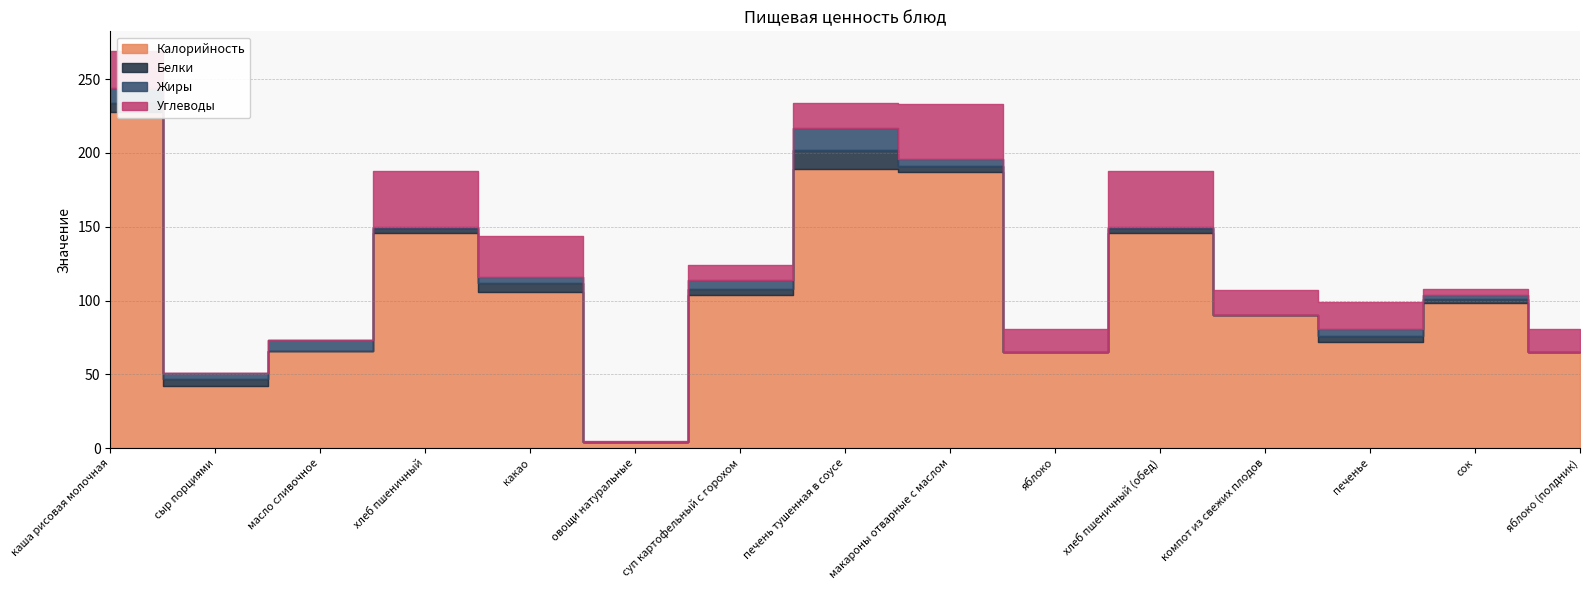

What is the greatest value displayed?

228